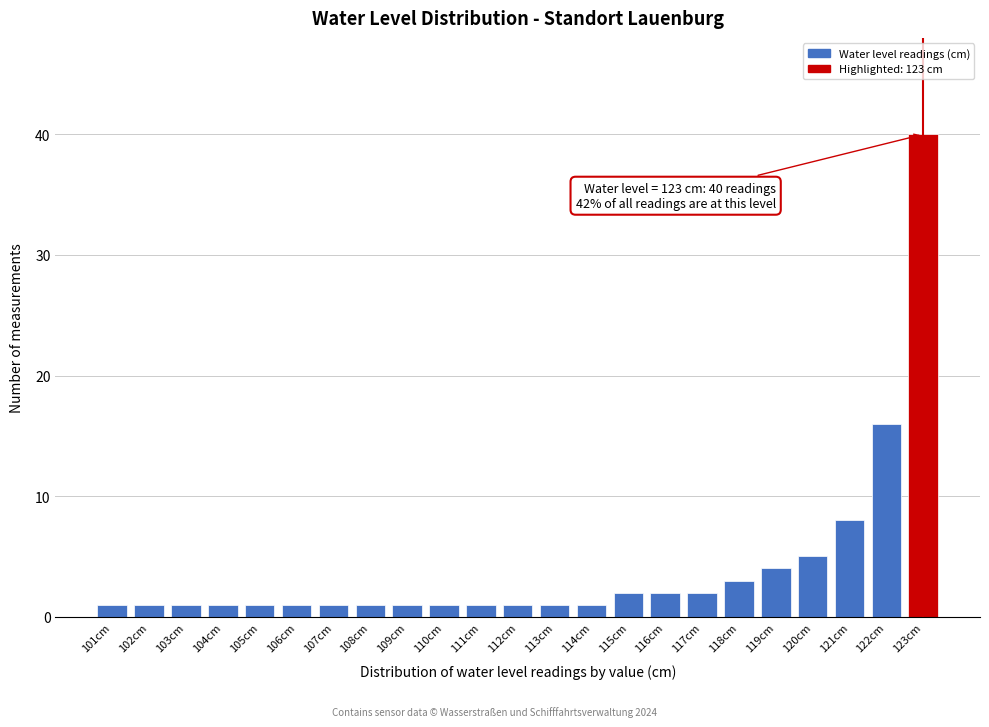

Which range on the x-axis has the tallest bar?

122.5 to 123.5